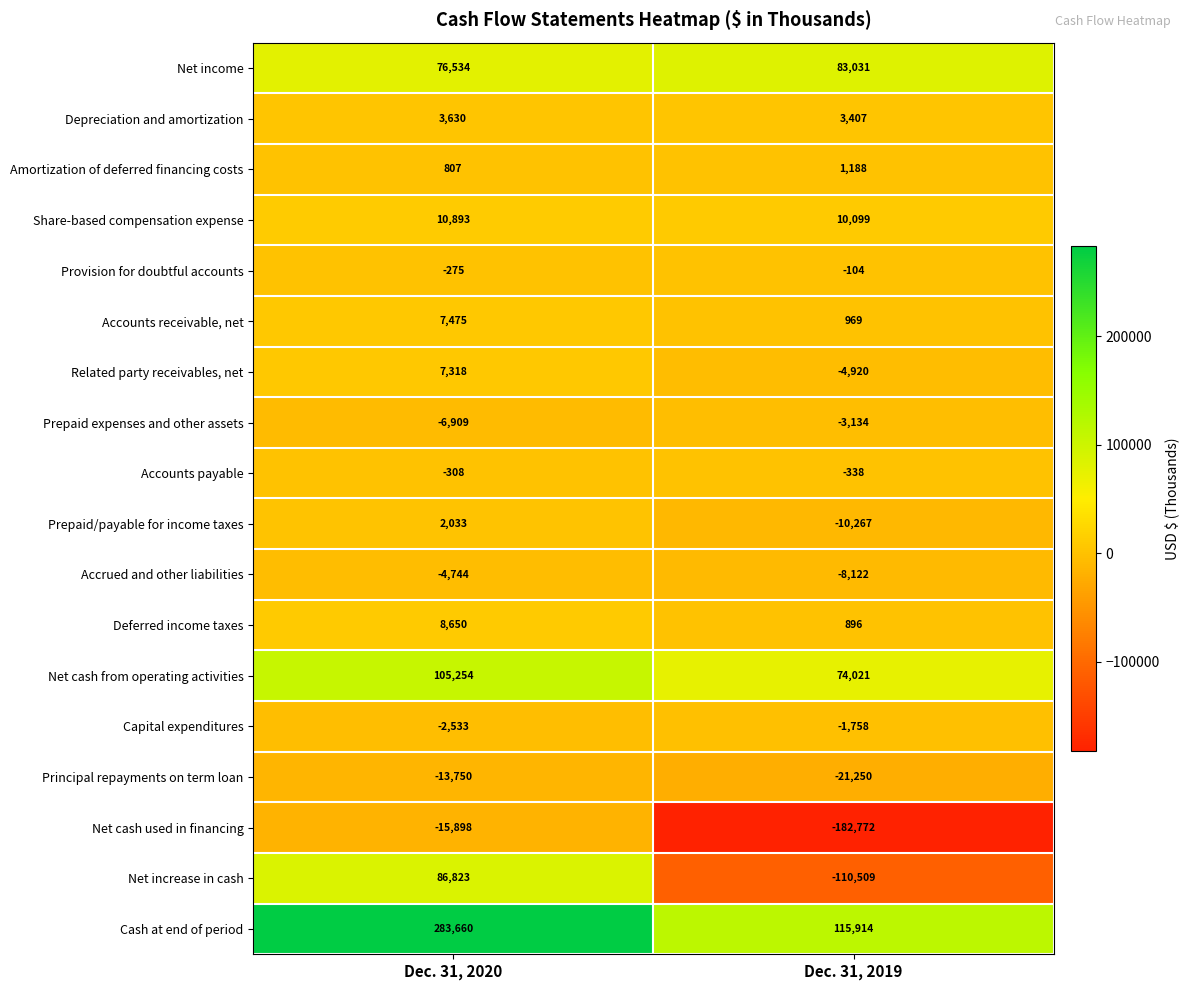

What is the difference between the Deferred income taxes values at Dec. 31, 2019 and Dec. 31, 2020?

7754